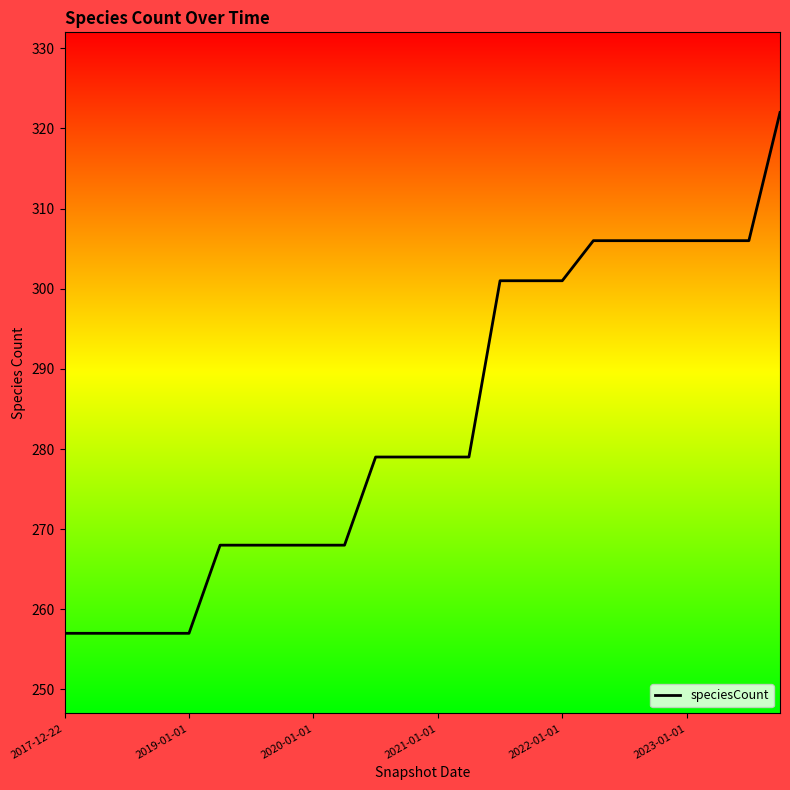

Does the chart have visible grid lines?

No